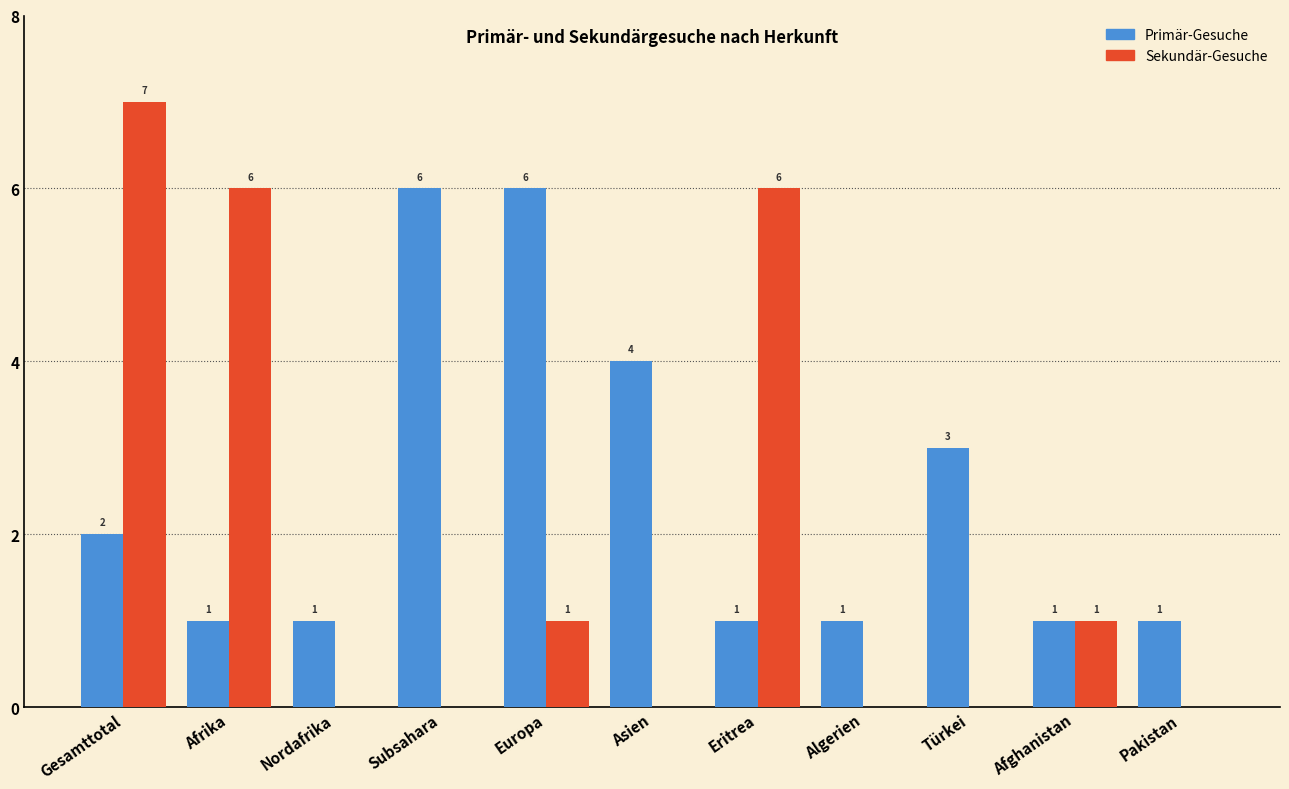

Reading left to right, transcribe all the data shown in this chart.

Primär-Gesuche: Gesamttotal=2	Afrika=1	Nordafrika=1	Subsahara=6	Europa=6	Asien=4	Eritrea=1	Algerien=1	Türkei=3	Afghanistan=1	Pakistan=1
Sekundär-Gesuche: Gesamttotal=7	Afrika=6	Nordafrika=0	Subsahara=0	Europa=1	Asien=0	Eritrea=6	Algerien=0	Türkei=0	Afghanistan=1	Pakistan=0